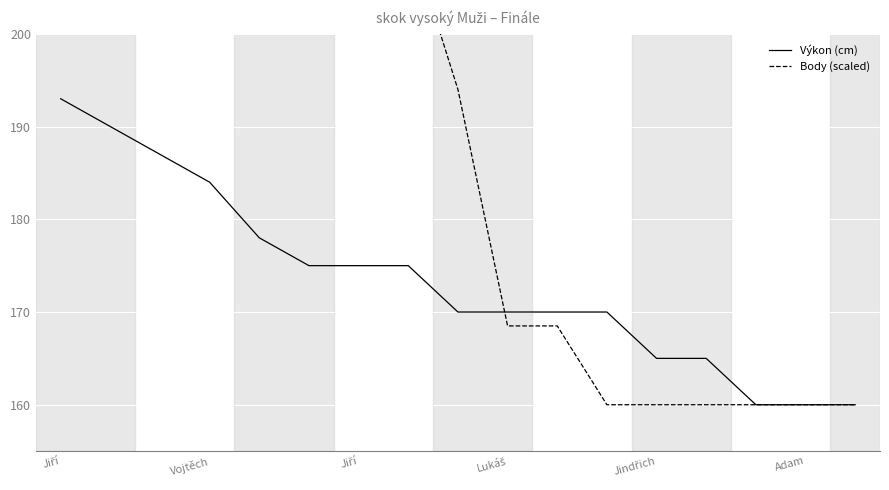

True or false: Body (scaled) has a value of 160.0 at Adam.

True